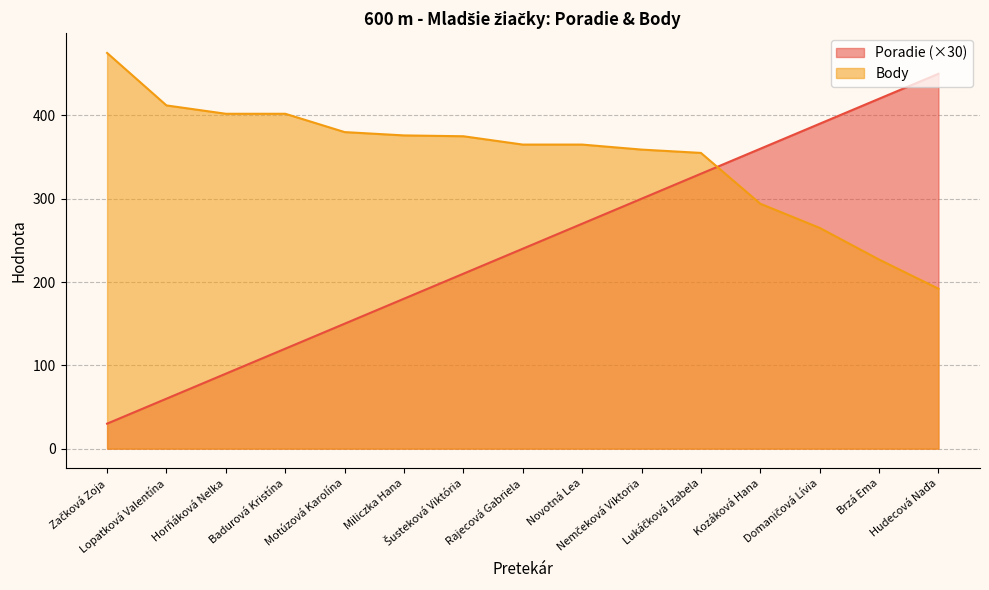

What is the sum of all Poradie values?

3600